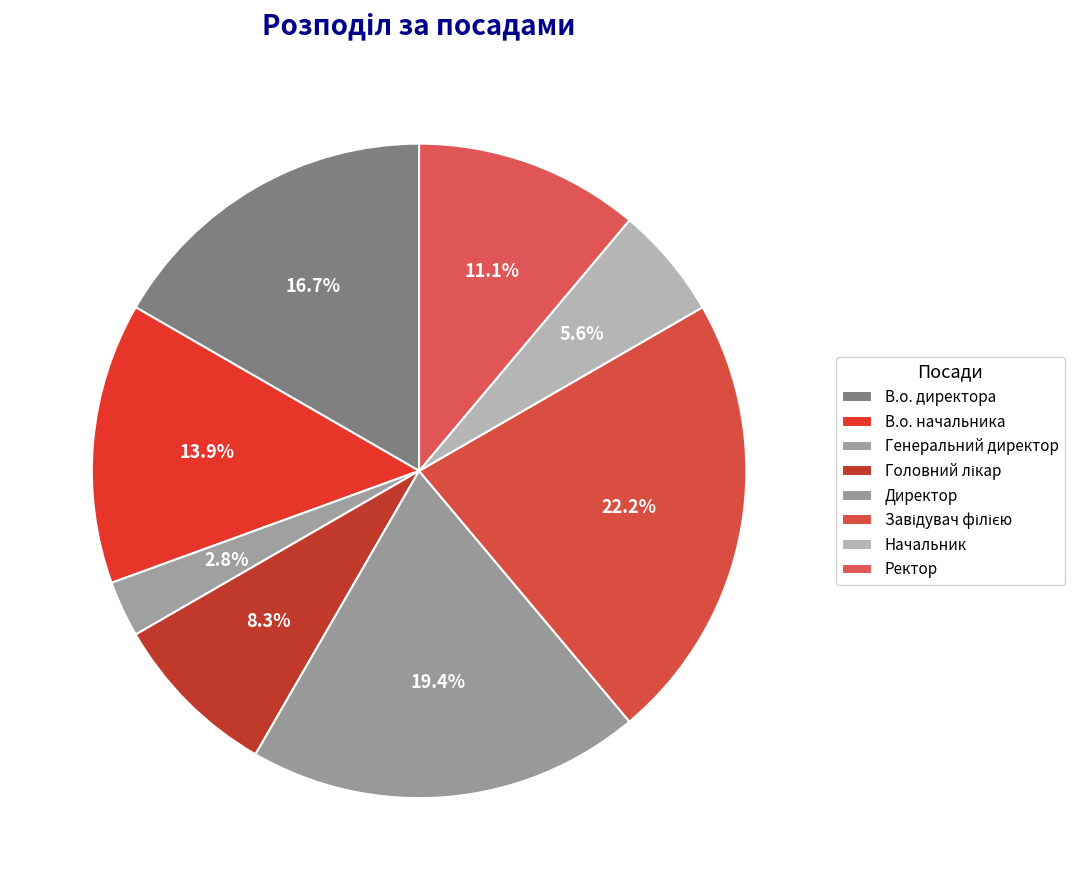

What is the smallest slice in the pie chart?

Генеральний директор